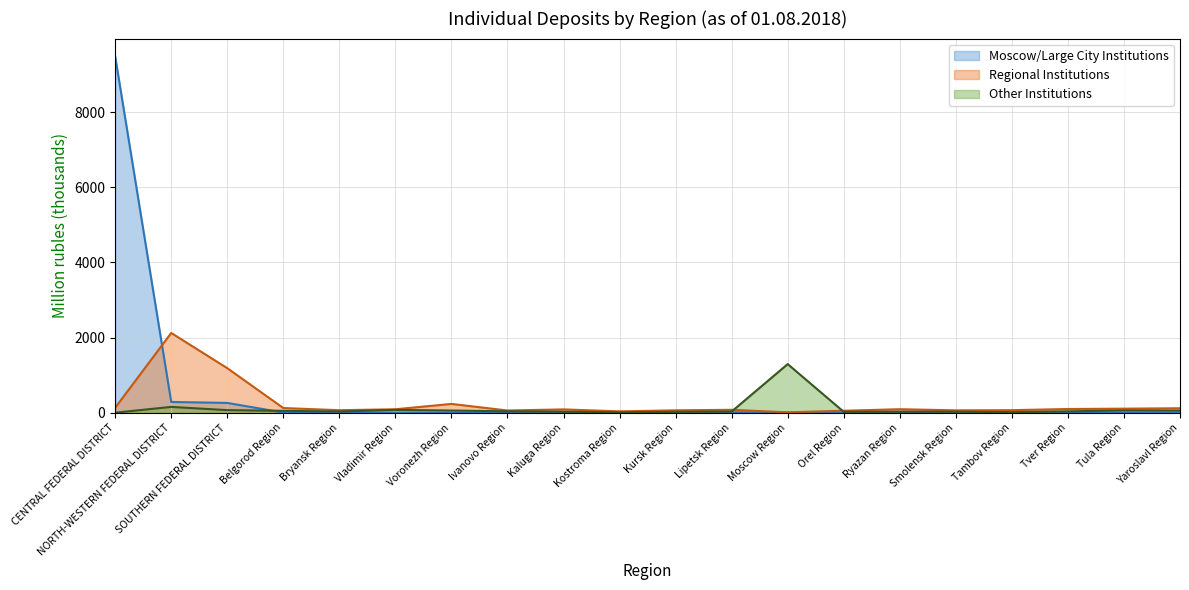

Rank the categories by Other Institutions value from highest to lowest.

Moscow Region, NORTH-WESTERN FEDERAL DISTRICT, Vladimir Region, SOUTHERN FEDERAL DISTRICT, Tula Region, Voronezh Region, Yaroslavl Region, Belgorod Region, Ivanovo Region, Tver Region, Bryansk Region, Lipetsk Region, Ryazan Region, Kaluga Region, Smolensk Region, Orel Region, Kursk Region, Tambov Region, Kostroma Region, CENTRAL FEDERAL DISTRICT